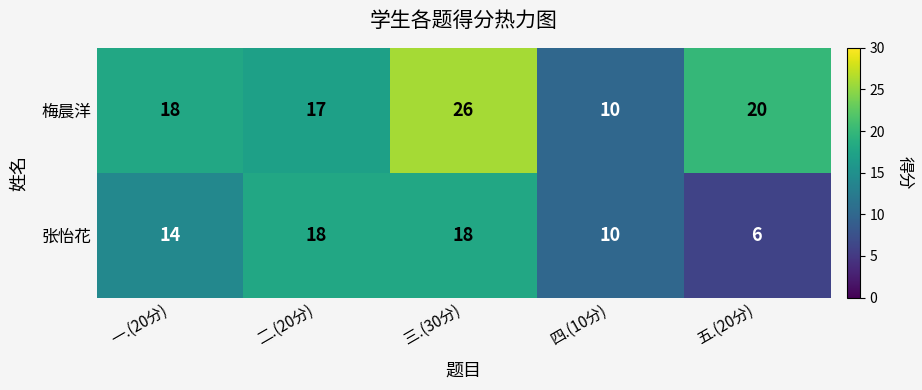

Which series has the largest range (max minus min)?

梅晨洋